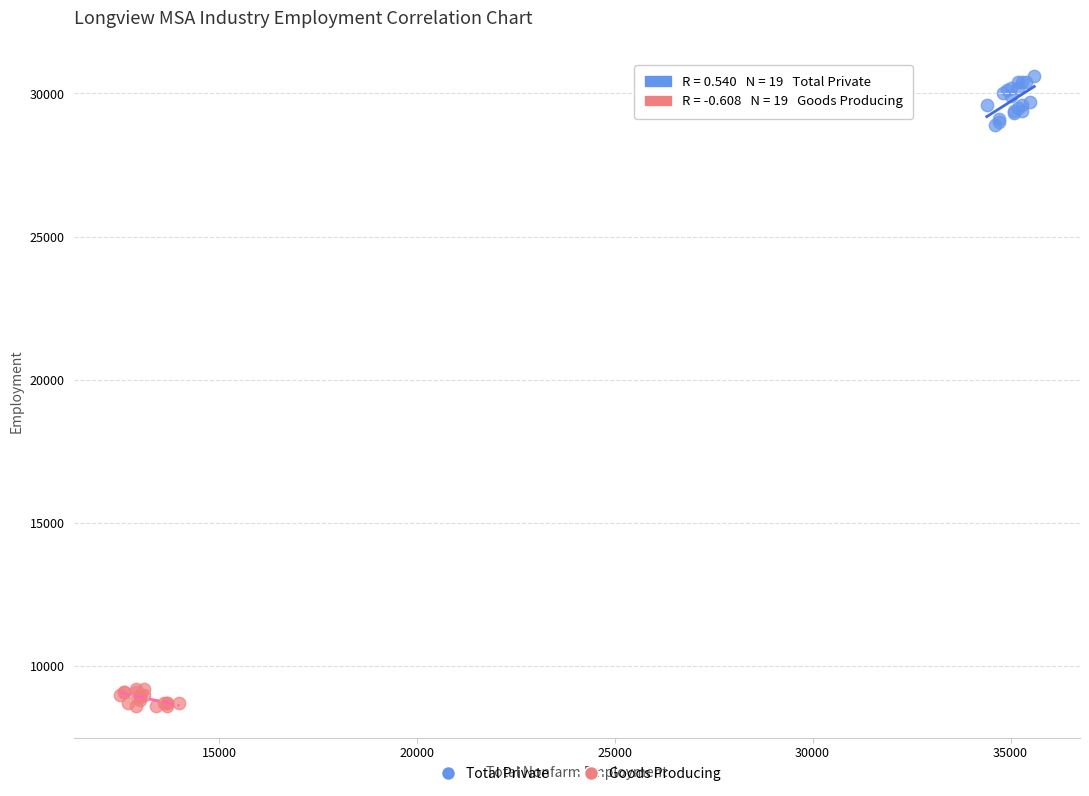

Which series contains the lowest Y value?

Goods Producing